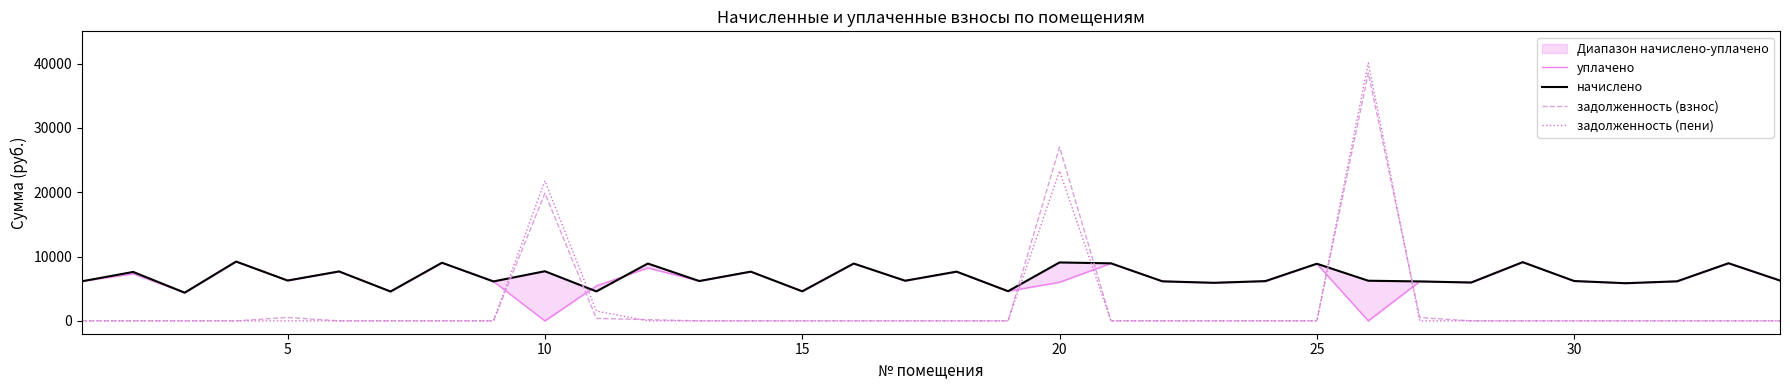

What is the maximum value for задолженность (пени)?

40080.3